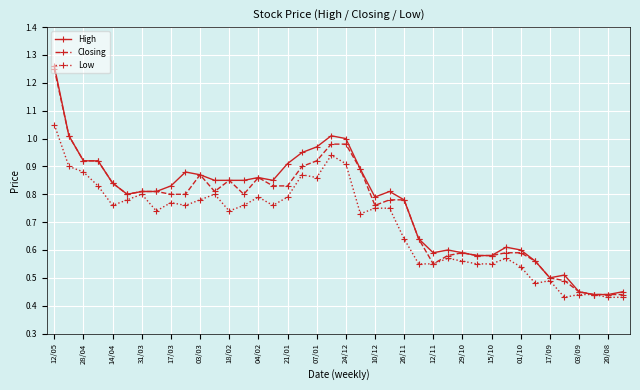

At how many categories does at least one series exceed 0?

40